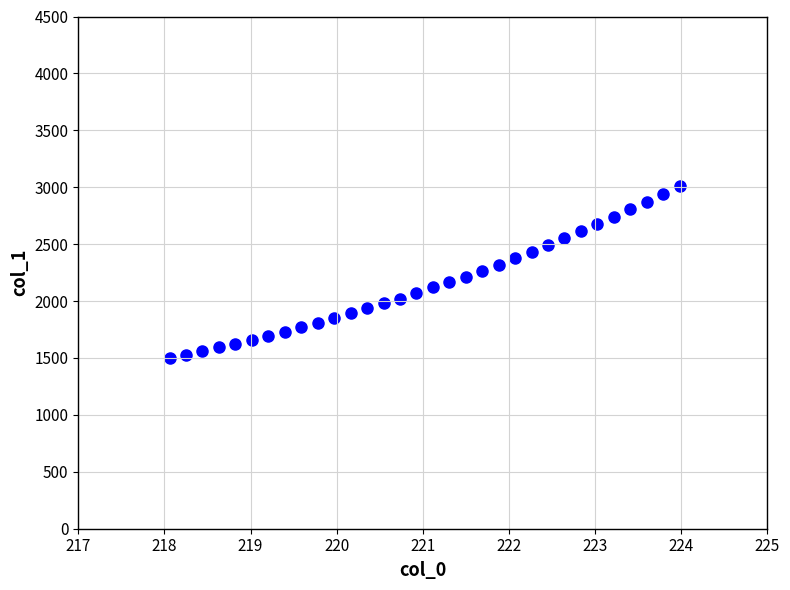

What is the range of Y values (max minus min)?

1512.0